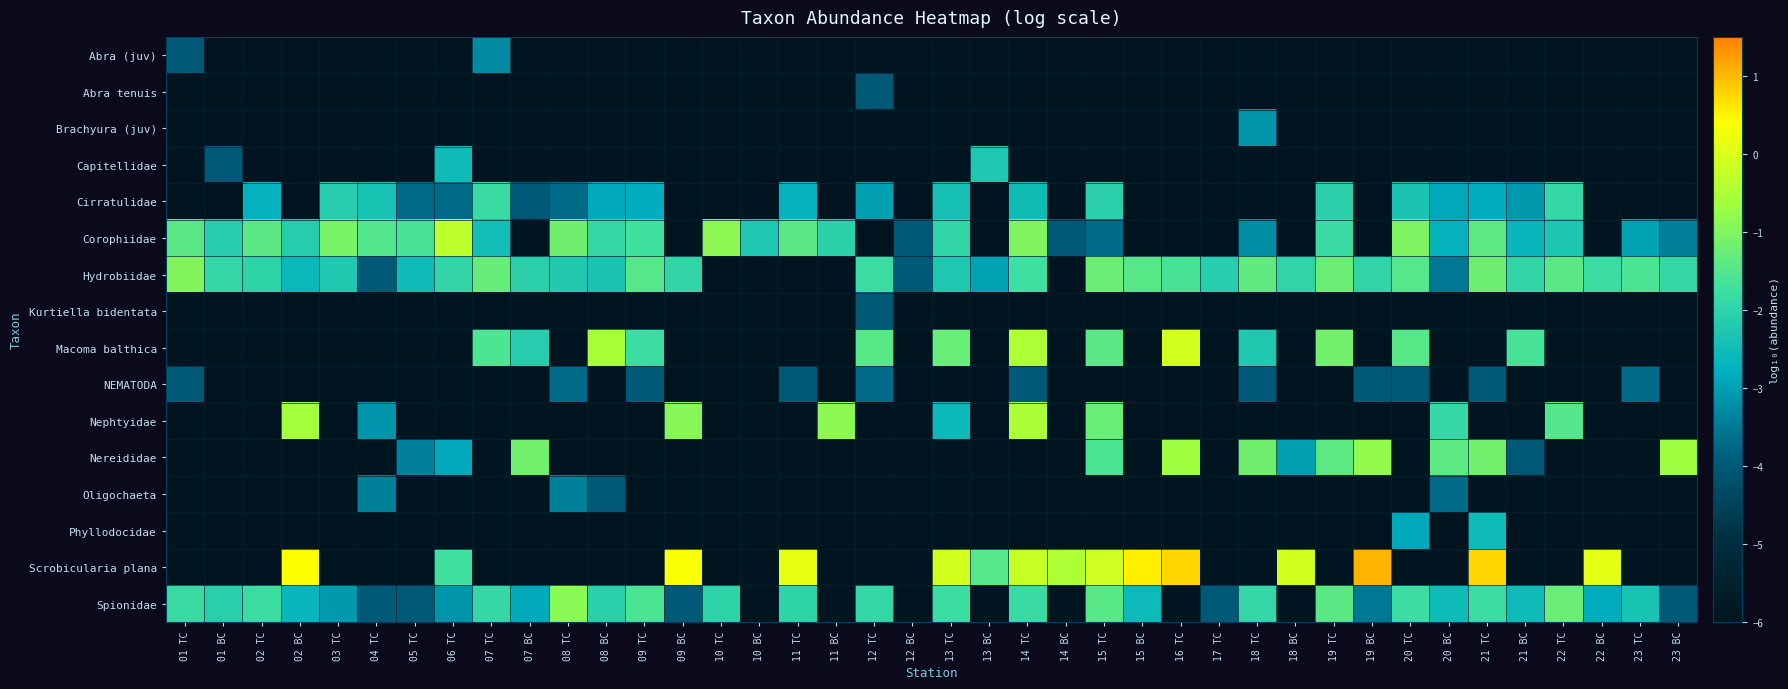

Which has a higher value, 13 BC or 10 TC?

13 BC